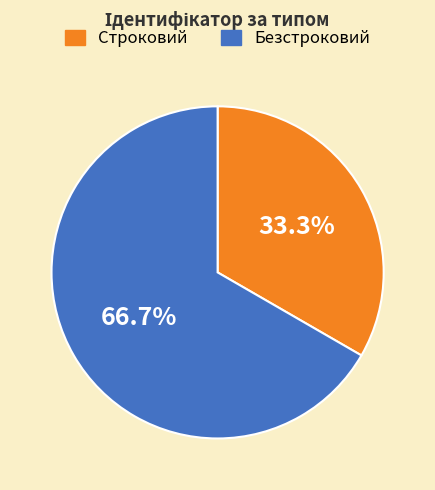

How much of the chart is everything except Строковий?

66.7%